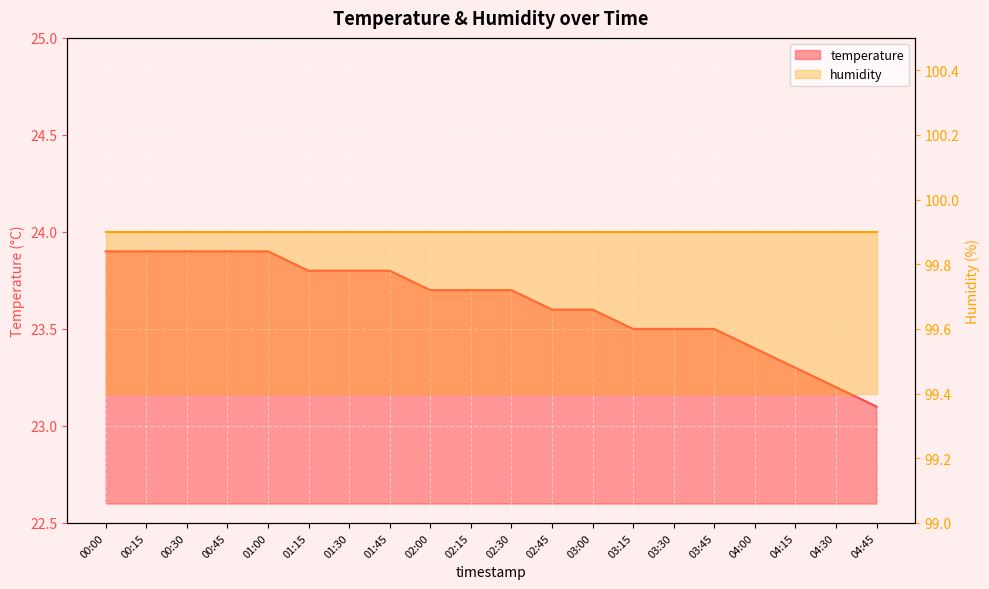

Rank the categories by value from highest to lowest.

00:00, 00:15, 00:30, 00:45, 01:00, 01:15, 01:30, 01:45, 02:00, 02:15, 02:30, 02:45, 03:00, 03:15, 03:30, 03:45, 04:00, 04:15, 04:30, 04:45